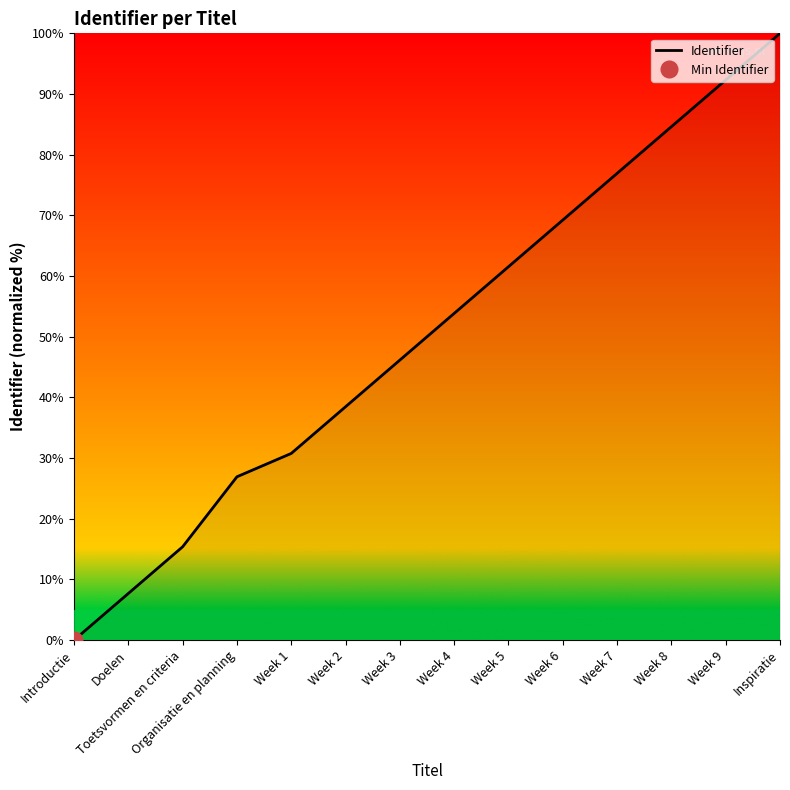

Count the number of values greater than 53.

7